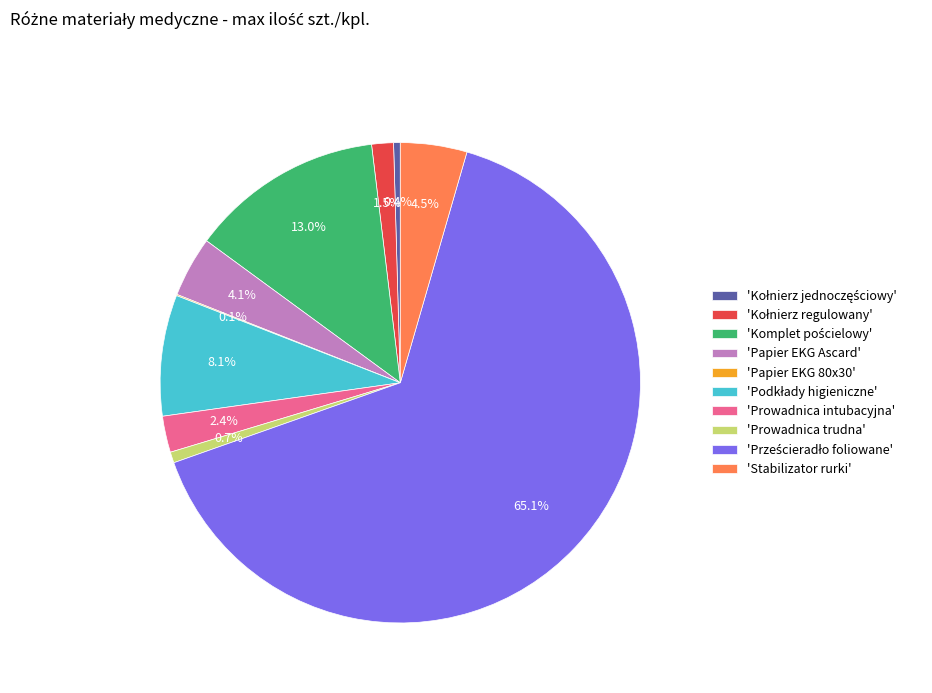

How much of the chart is everything except 'Prowadnica intubacyjna'?

97.6%